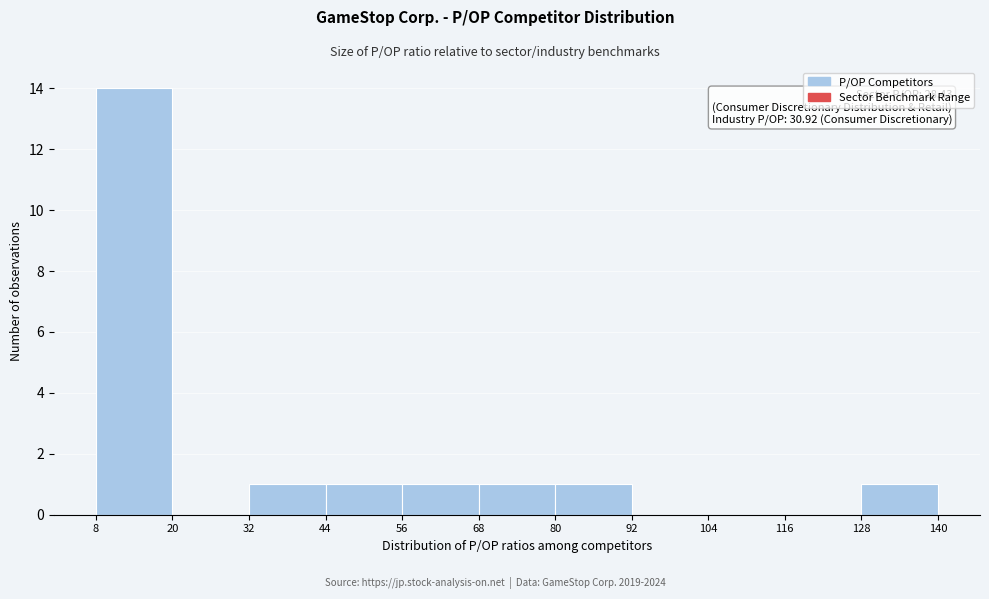

Over which range of the x-axis is the bar tallest?

8 to 20